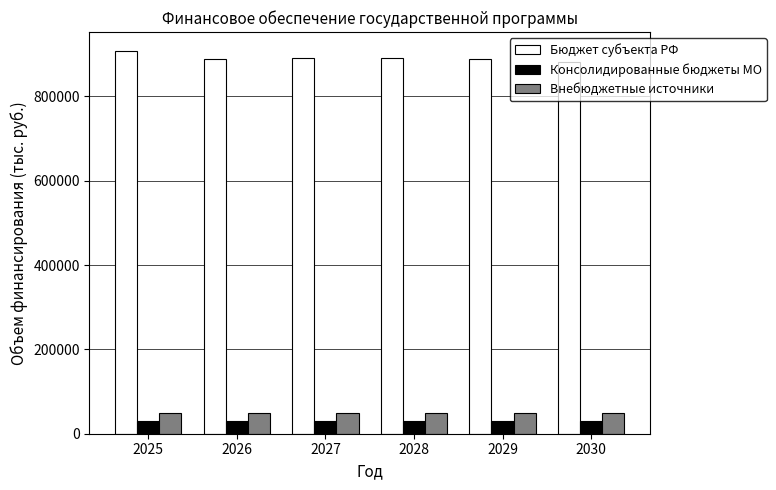

What is the spread (max minus min) of values at 2029?

859334.5